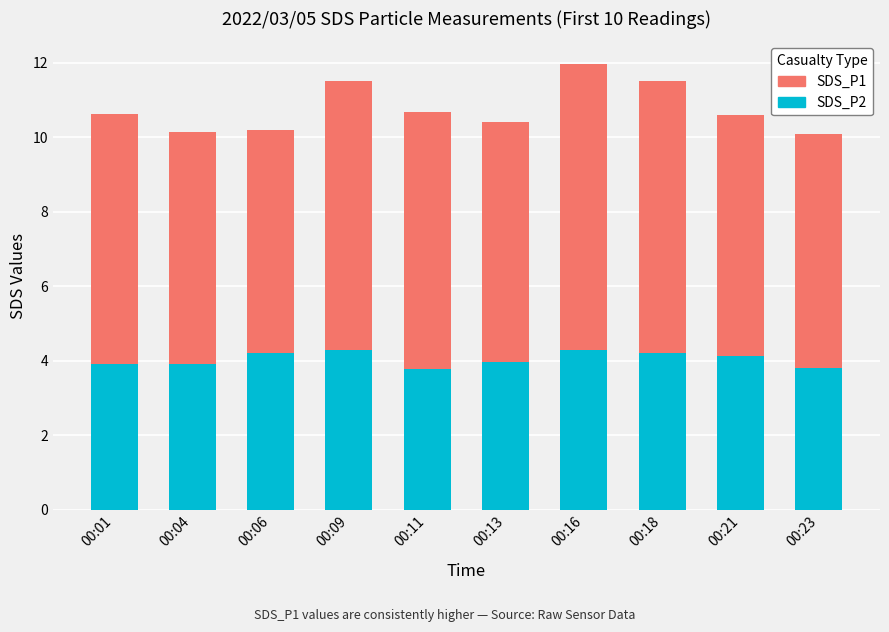

What is the difference between the SDS_P2 values at 00:16 and 00:23?

0.5